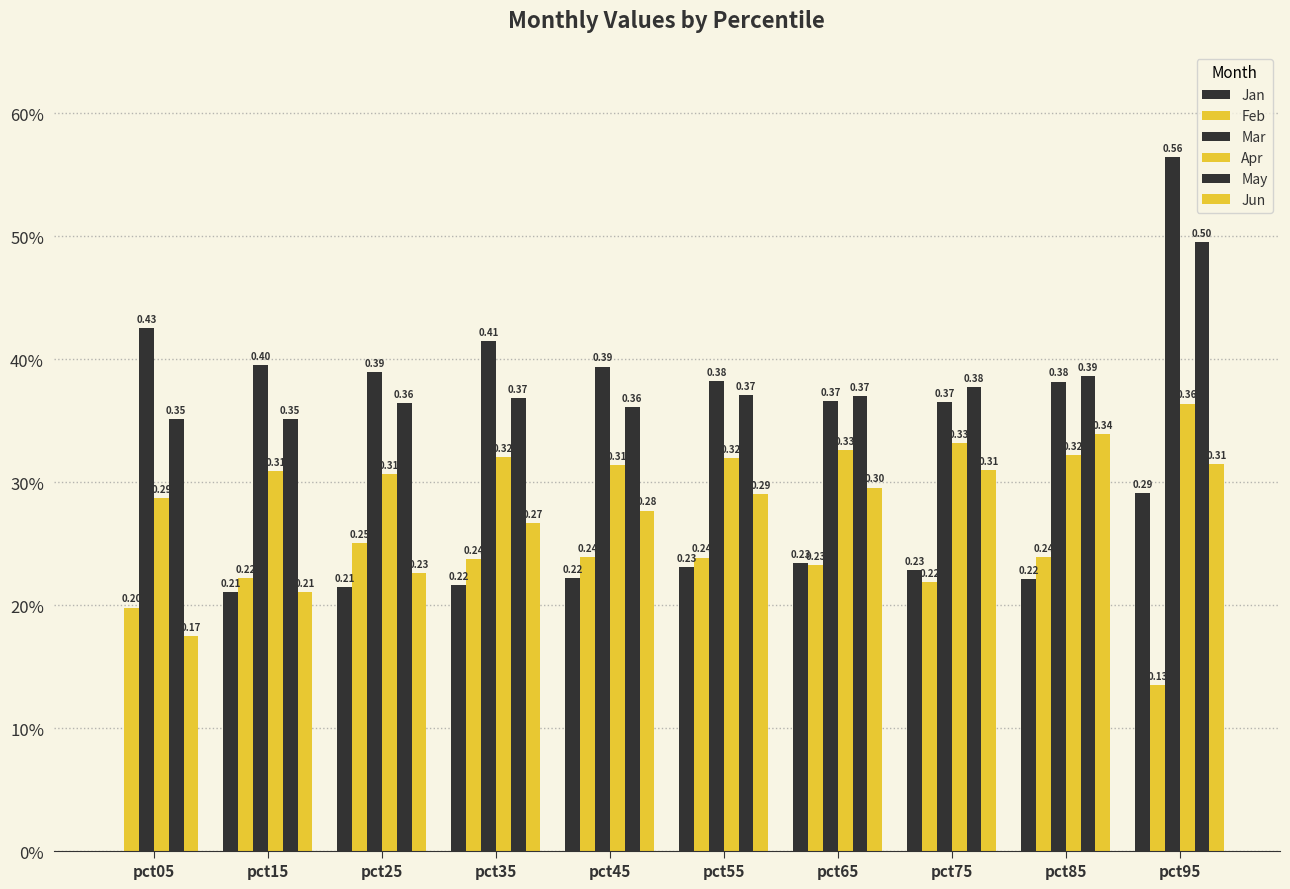

At which category is the sum across all series the highest?

pct95